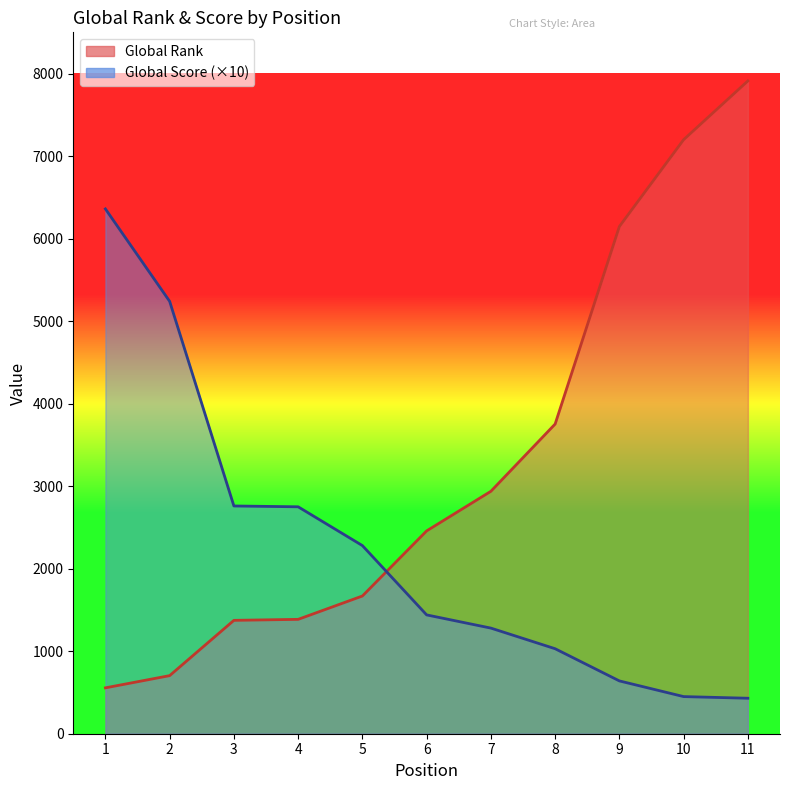

How many lines are shown in the chart?

2